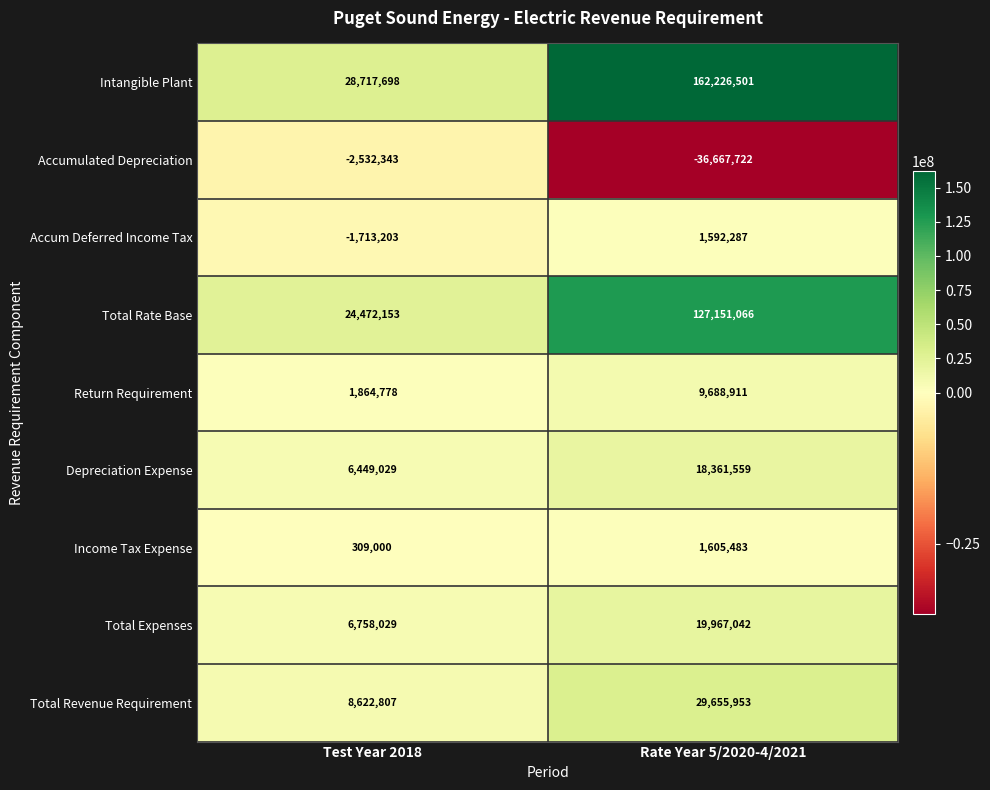

List the series in order of their peak value, highest first.

Intangible Plant, Total Rate Base, Total Revenue Requirement, Total Expenses, Depreciation Expense, Return Requirement, Income Tax Expense, Accum Deferred Income Tax, Accumulated Depreciation